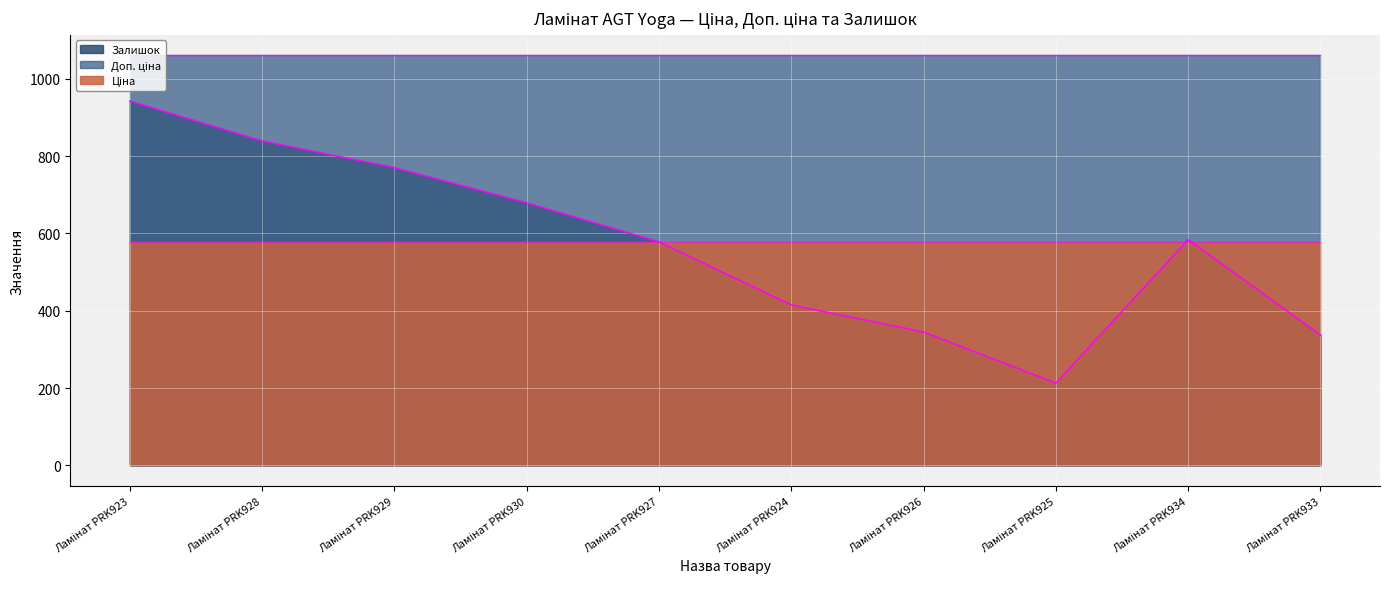

What is the label of the 3rd point from the right?

Ламінат PRK925